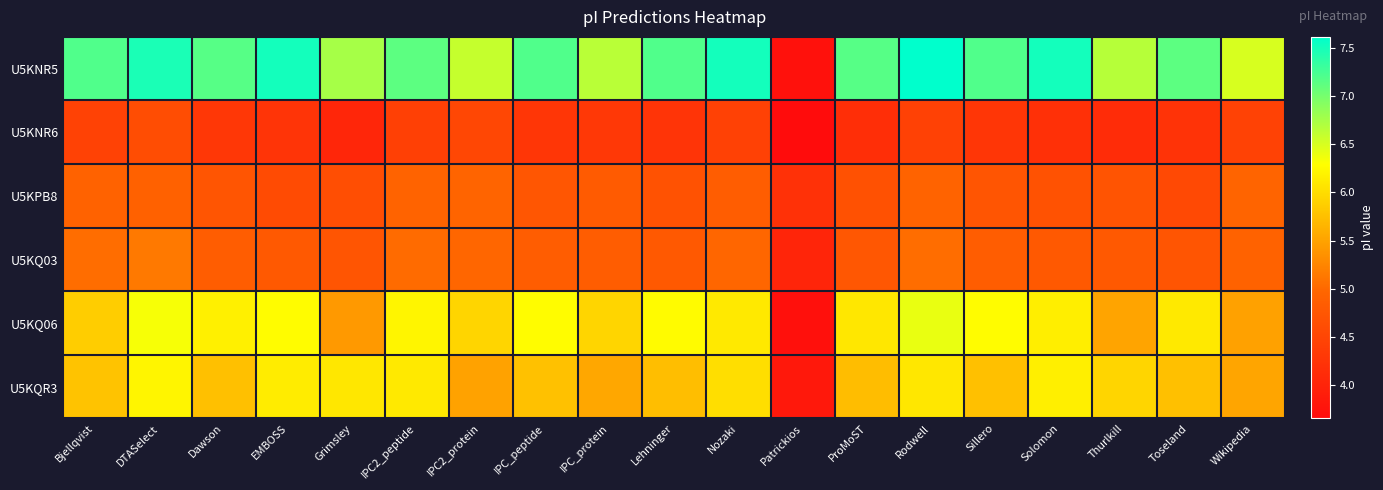

Rank the series by their maximum value, from highest to lowest.

U5KNR5, U5KQ06, U5KQR3, U5KQ03, U5KPB8, U5KNR6